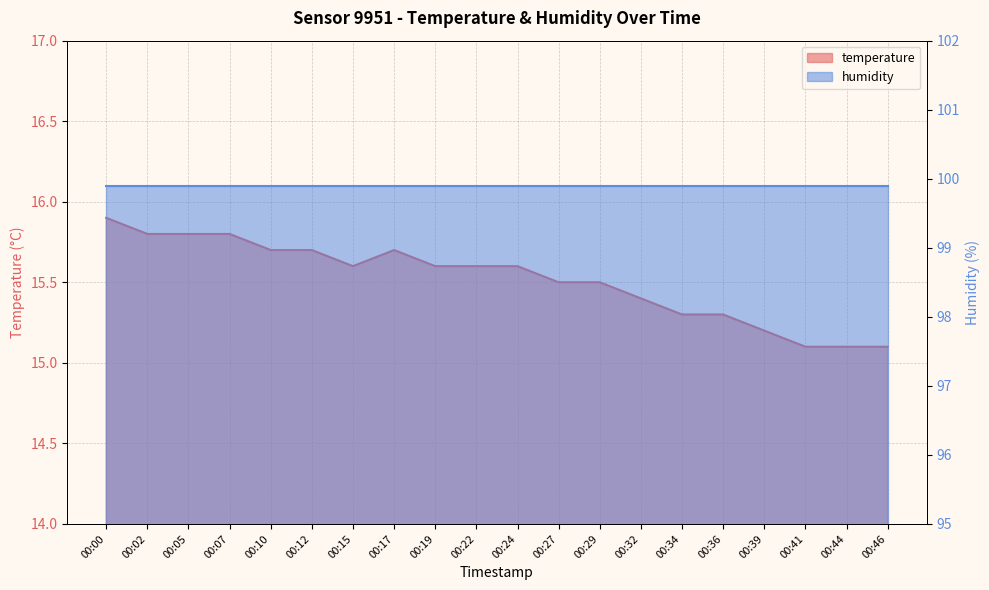

What is the change in value from 00:07 to 00:22?

-0.2